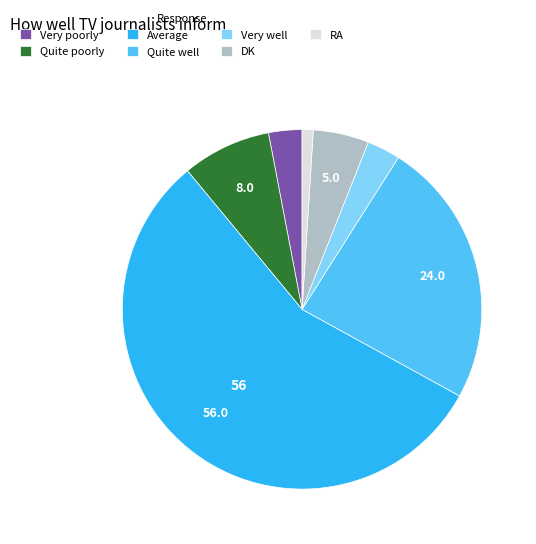

Which has a higher value, RA or Quite poorly?

Quite poorly